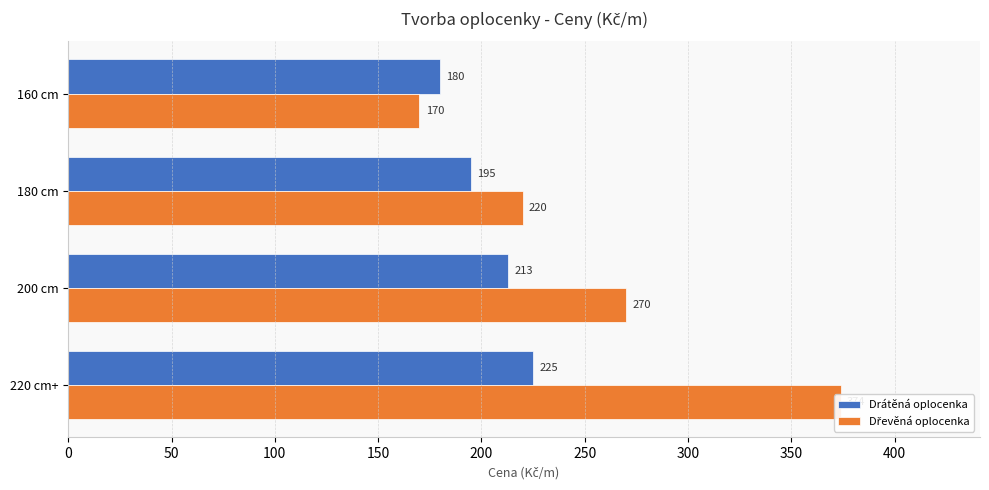

Does the chart contain any negative values?

No